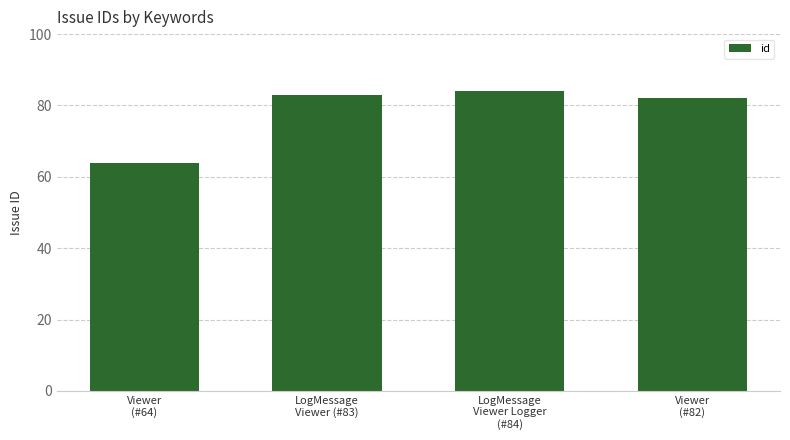

What is the ratio of the value at LogMessage
Viewer Logger
(#84) to the value at Viewer
(#64)?

1.3